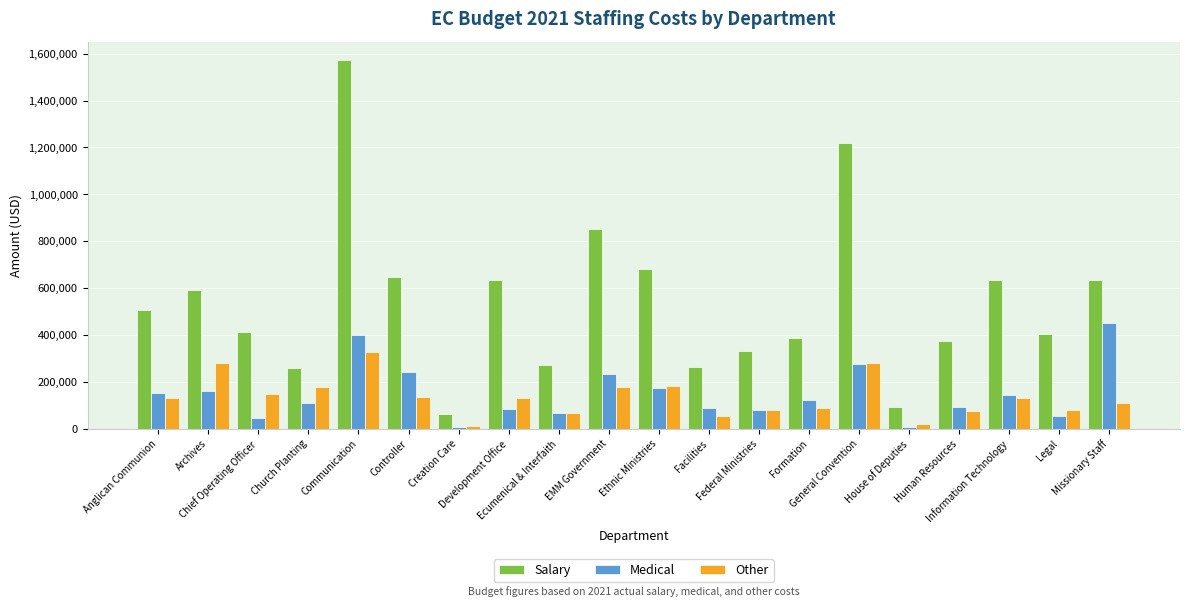

How many data points in Medical are less than 121631?

10